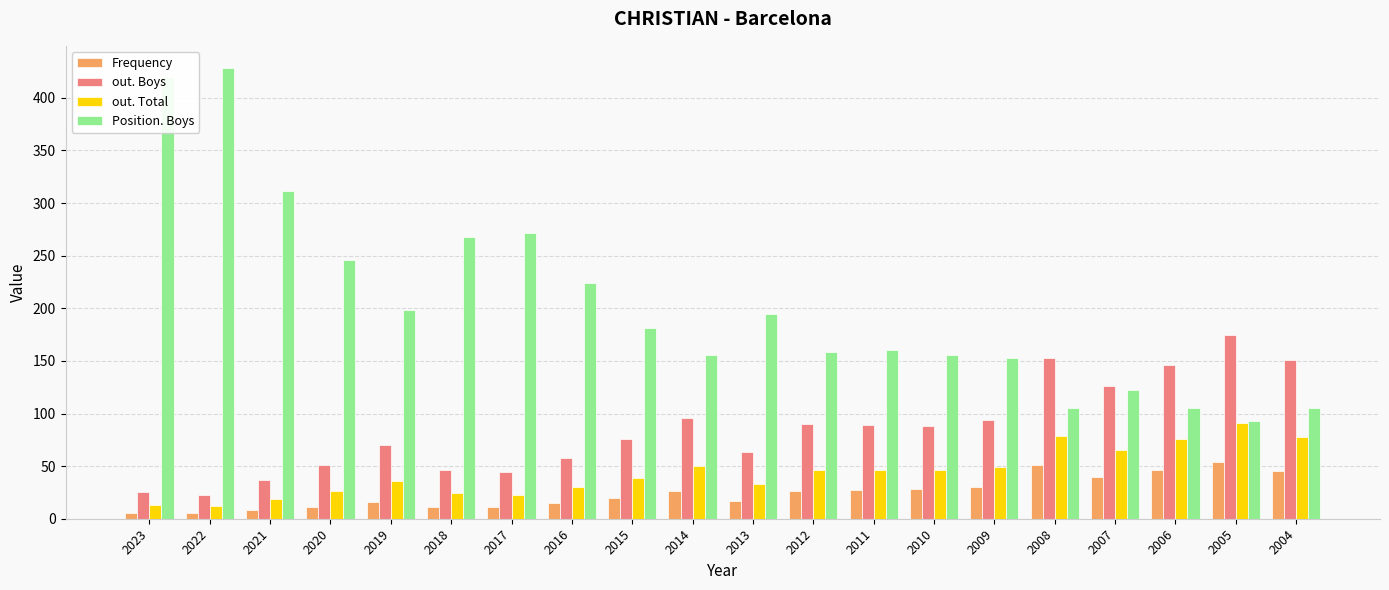

What is the average value of the Frequency series?

25